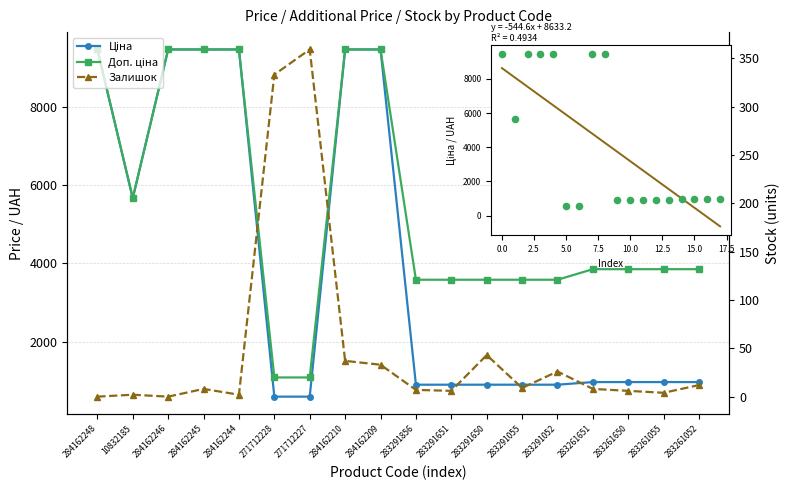

At how many categories does at least one series exceed 4611?

7